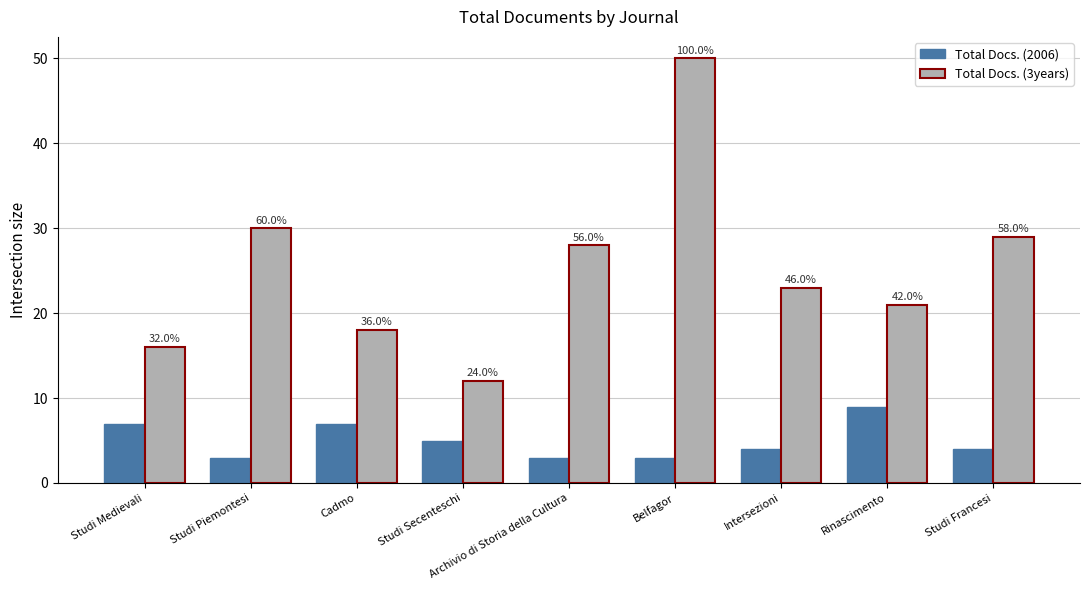

Which category has the lowest value in the Total Docs. (3years) series?

Studi Secenteschi